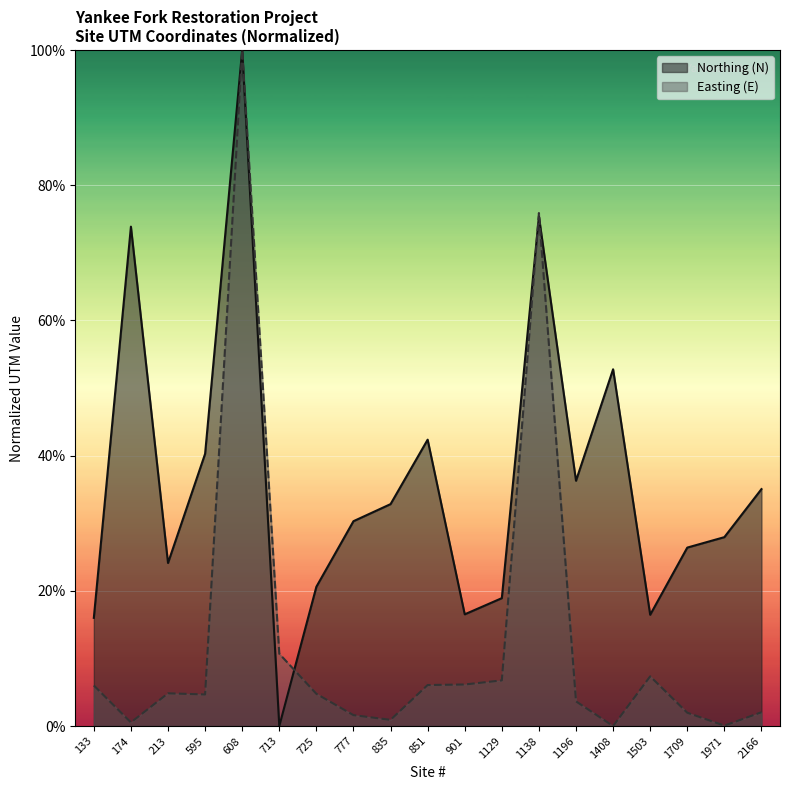

How many times do Easting (E) and Northing (N) cross each other?

3